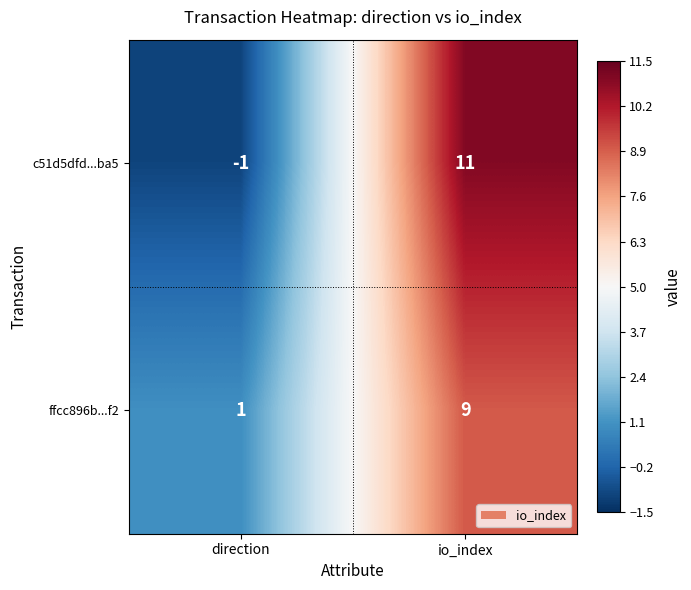

Count the number of categories in the chart.

2